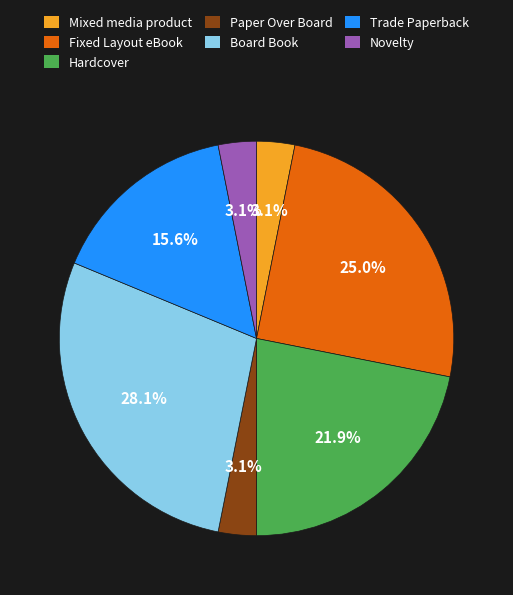

What percentage is NOT represented by Trade Paperback?

84.4%